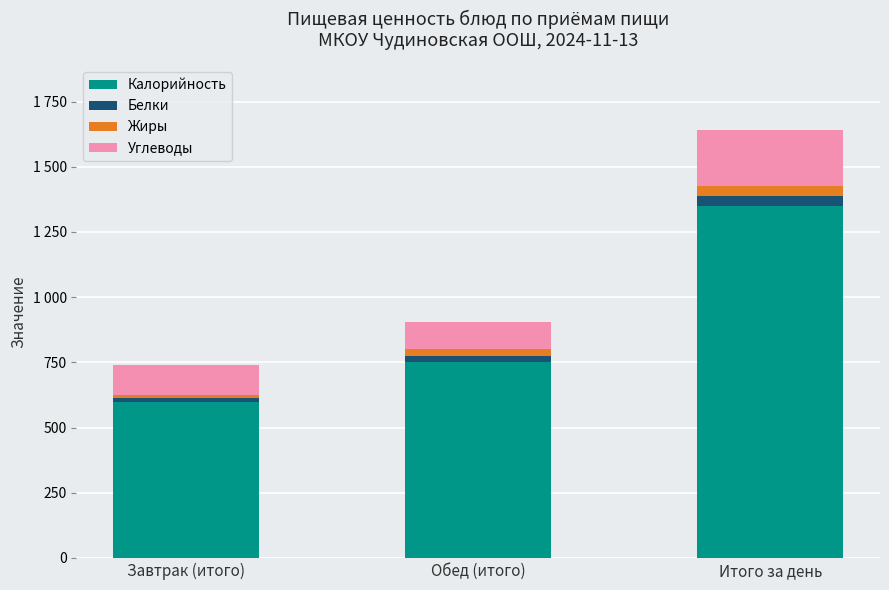

What are all the series names shown in the legend?

Калорийность, Белки, Жиры, Углеводы